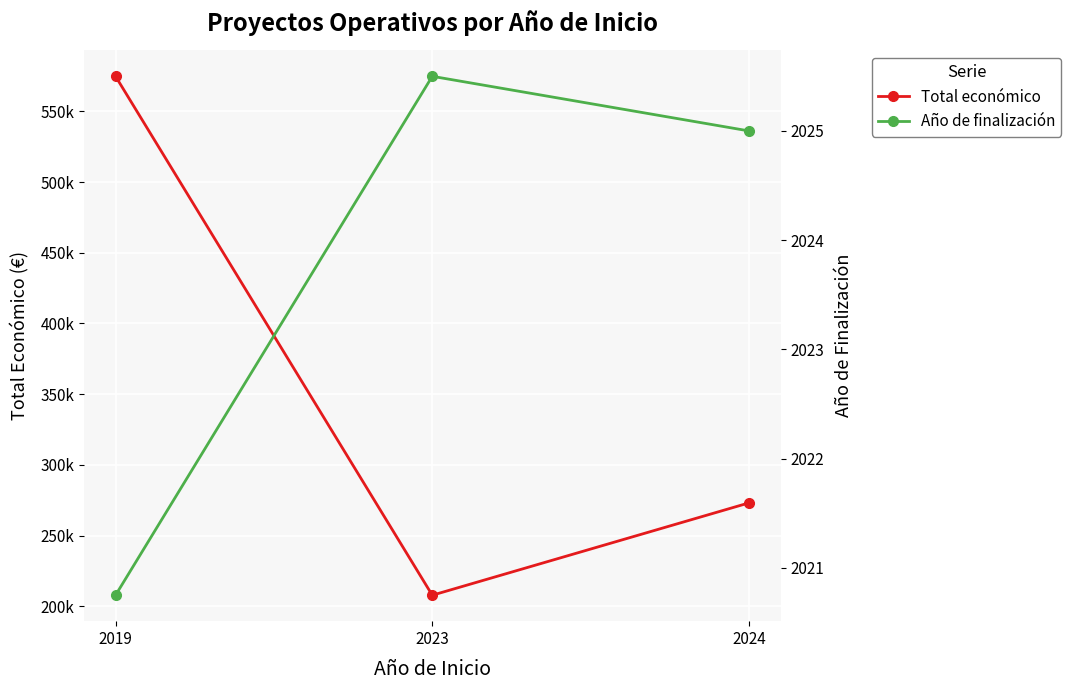

What are all the series names shown in the legend?

Total económico, Año de finalización